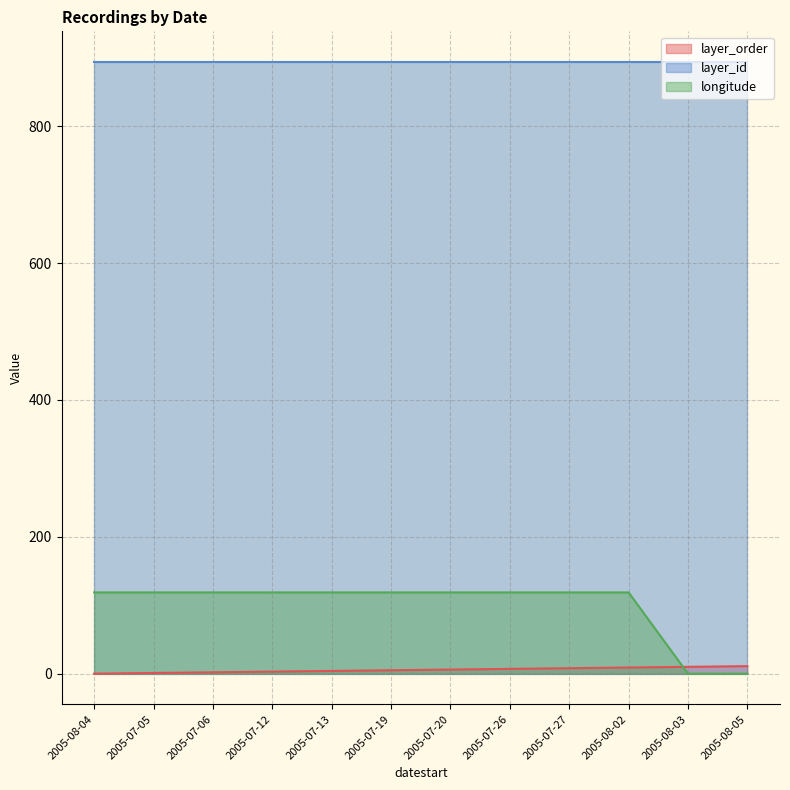

True or false: longitude and layer_order intersect in this chart.

True